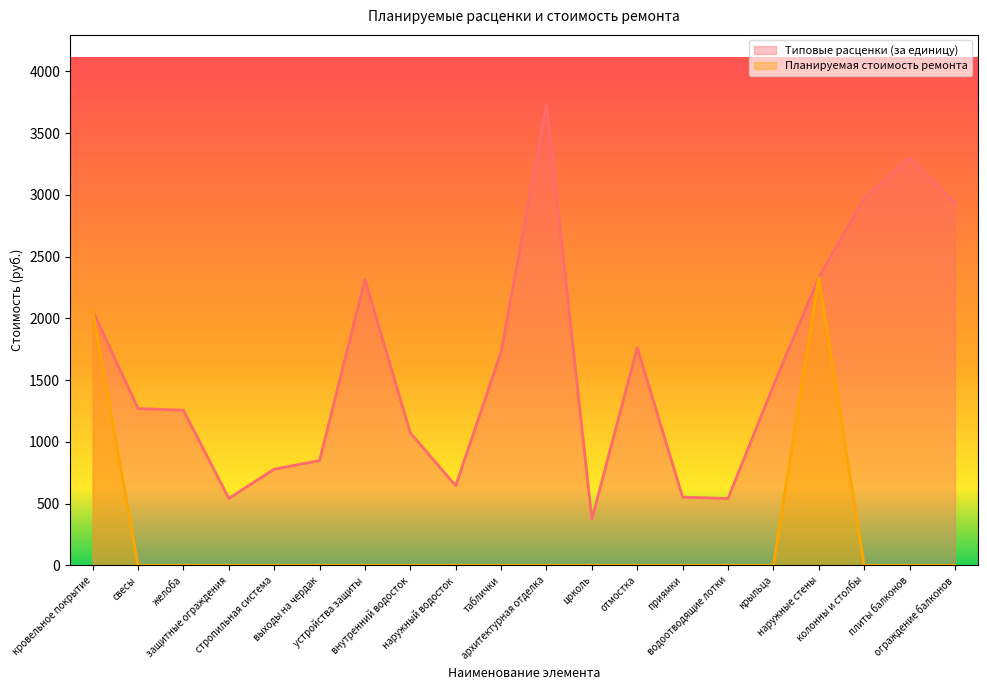

What is the difference between the second highest and minimum values in the Планируемая стоимость ремонта series?

2062.8